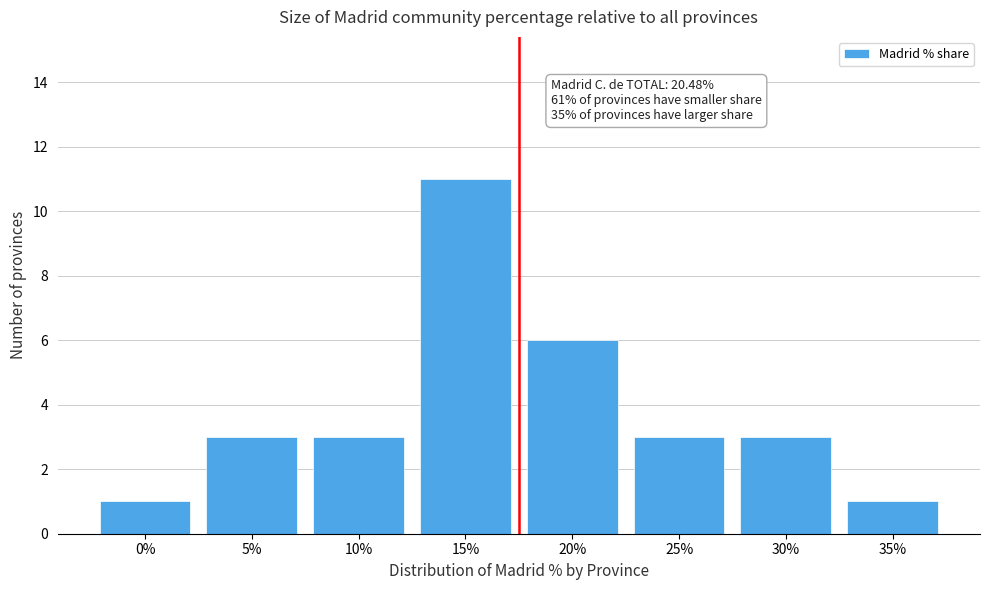

Reading right to left, list all the values displayed in this chart.

35%=1	30%=3	25%=3	20%=6	15%=11	10%=3	5%=3	0%=1